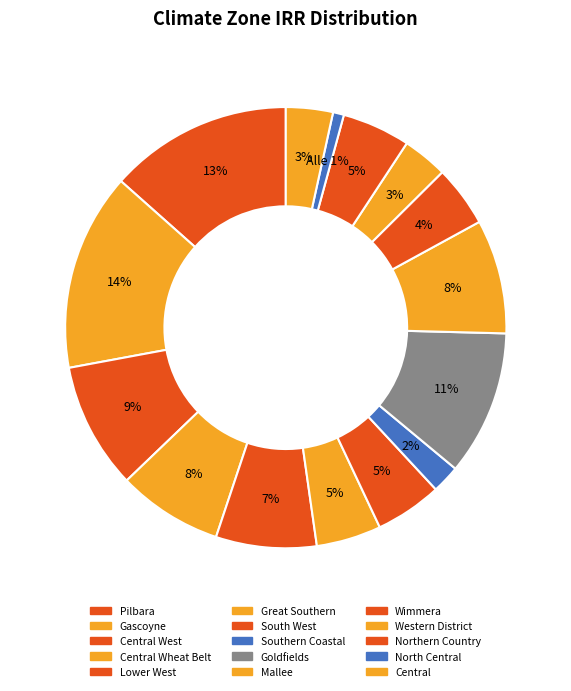

How many segments does this pie chart have?

15